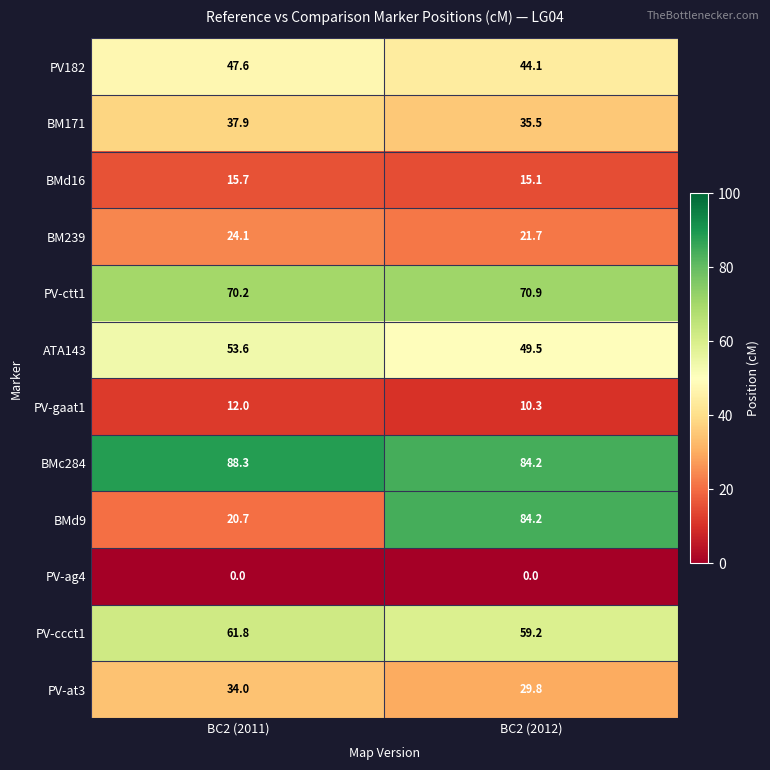

What value does the PV-ccct1 series have at BC2 (2012)?

59.2